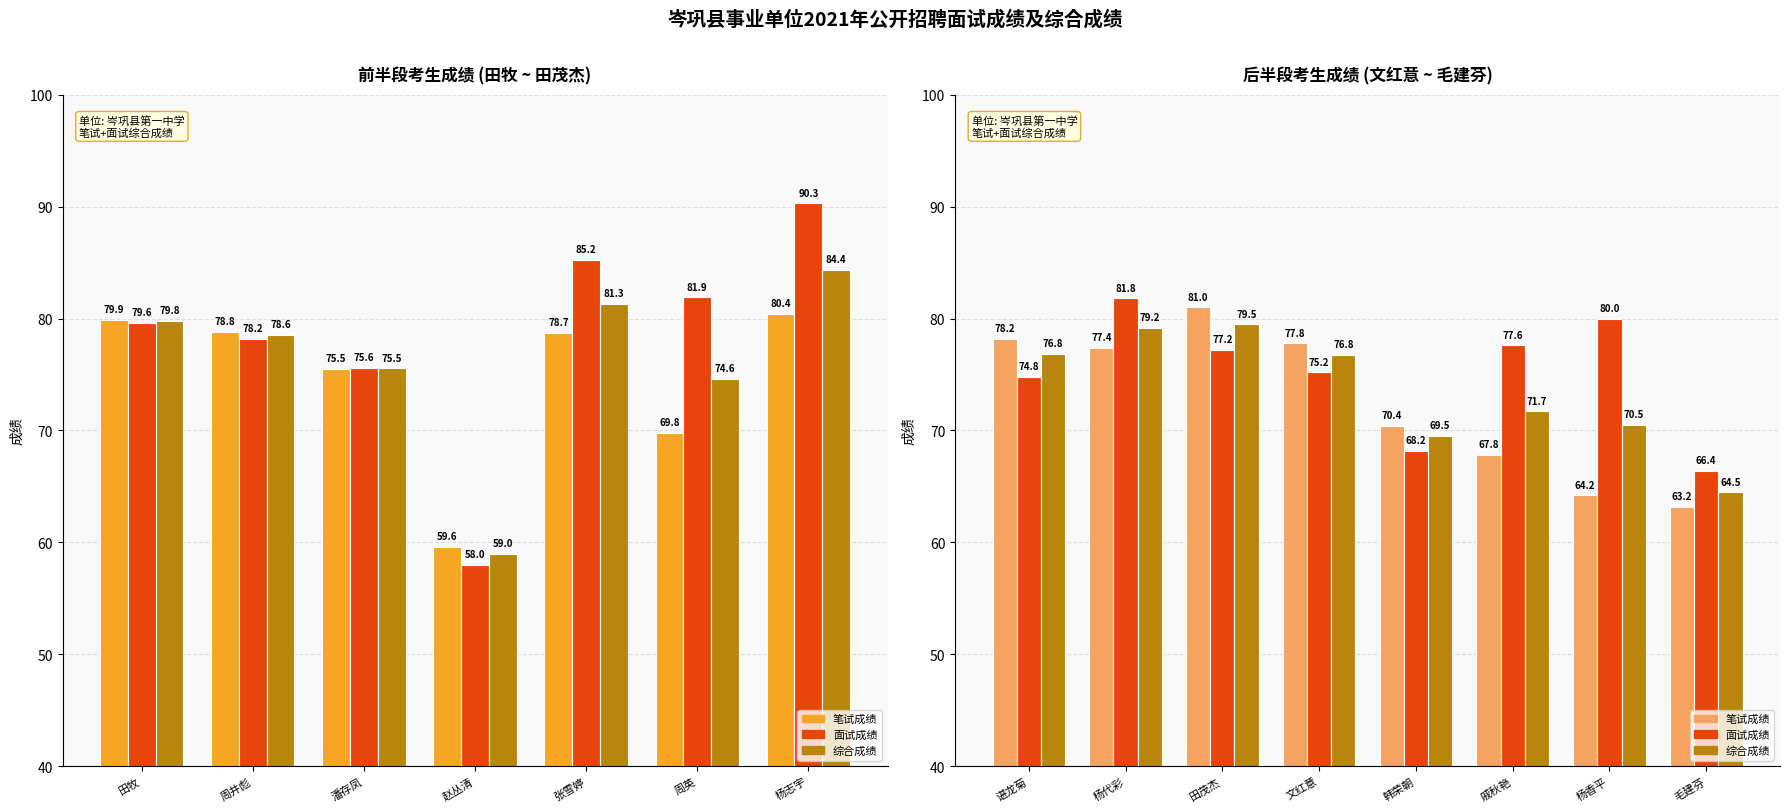

How many groups of bars are there?

8